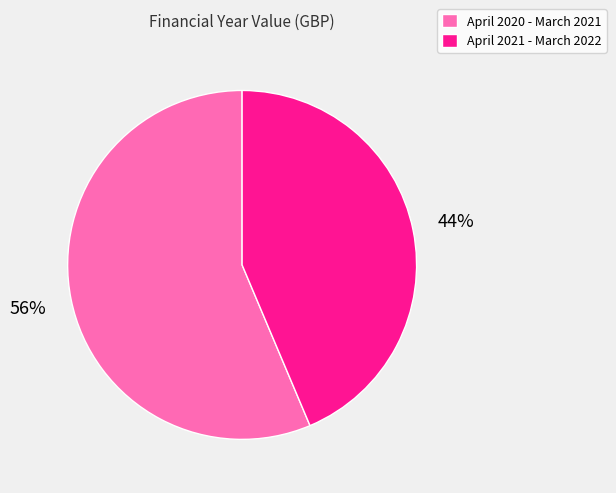

What is the smallest slice in the pie chart?

April 2021 - March 2022